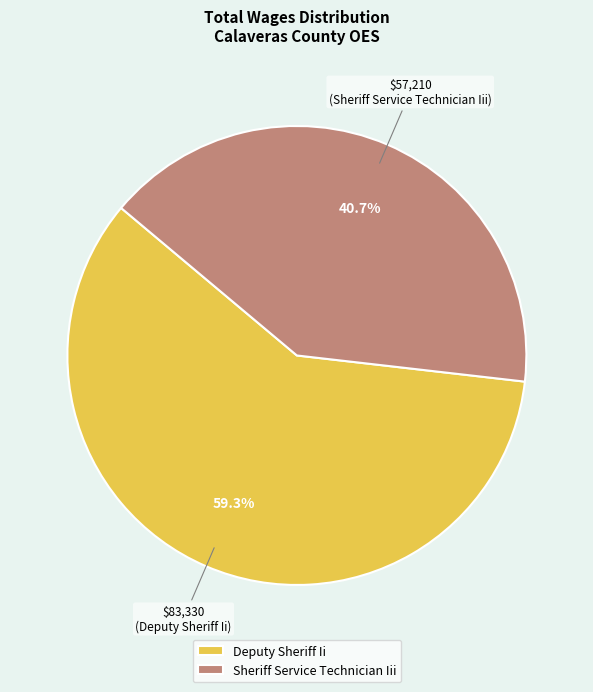

Count the number of slices in the pie.

2